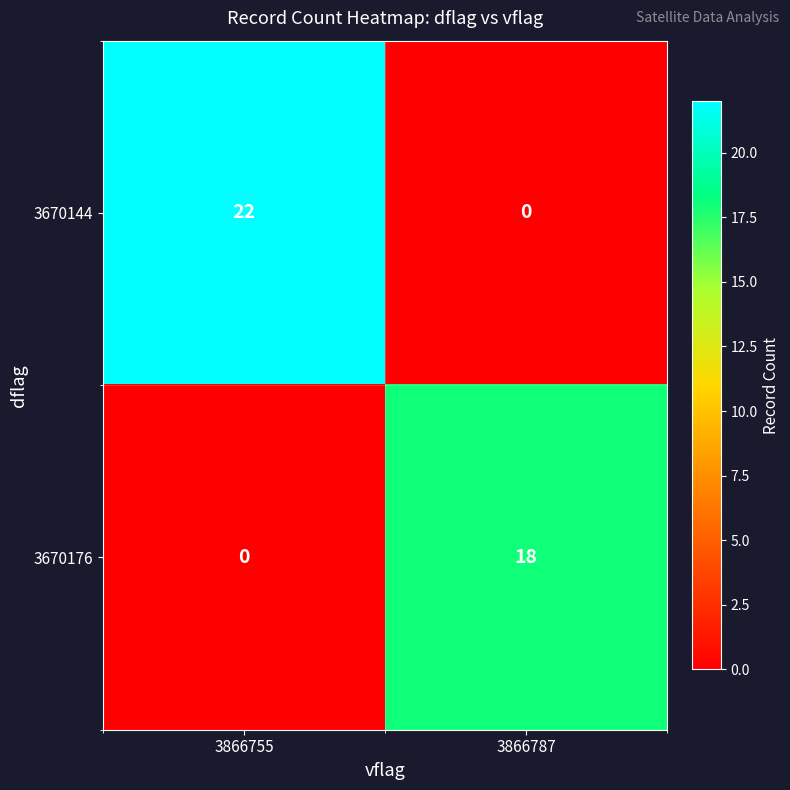

Count the number of categories in the chart.

2